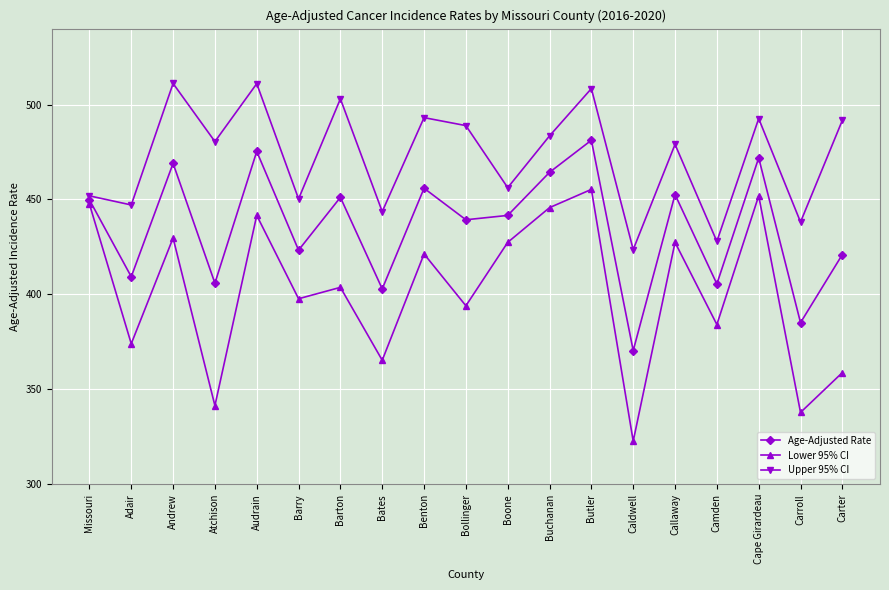

Which series has the widest spread of values?

Lower 95% CI